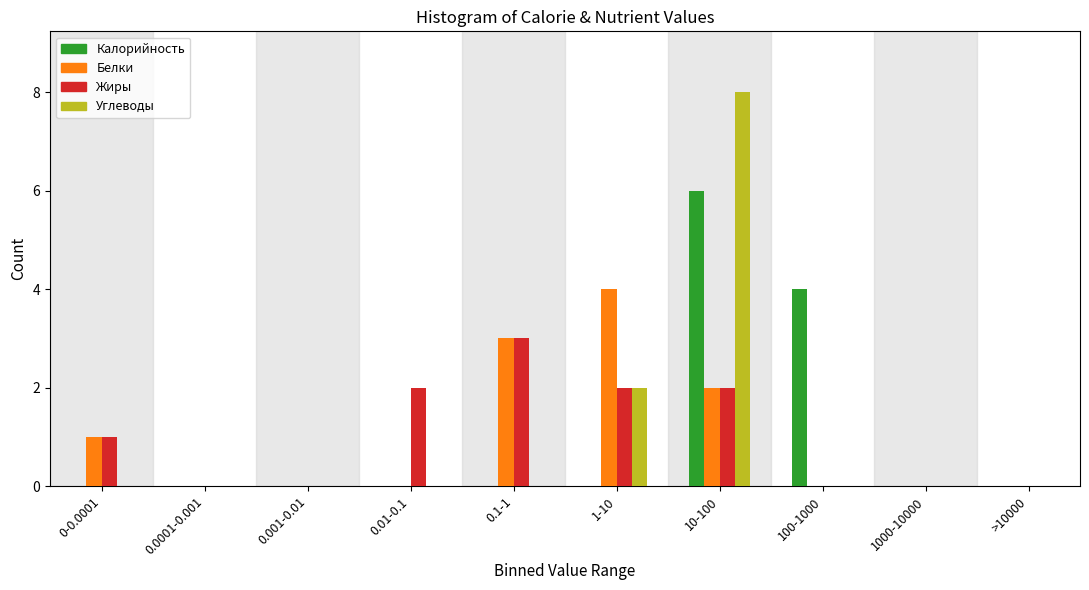

At which category is the sum across all series the highest?

10-100